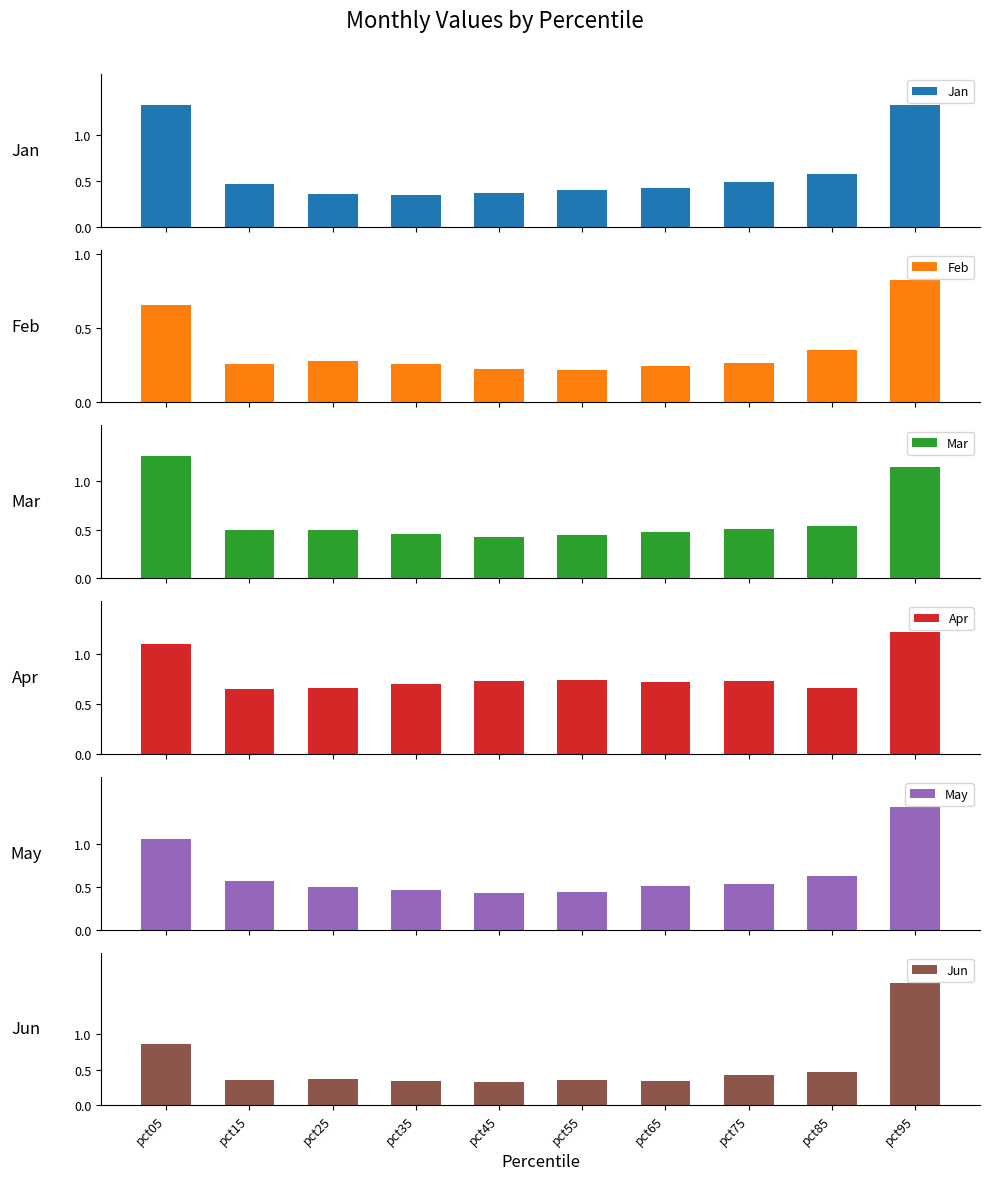

What are all the series names shown in the legend?

Jan, Feb, Mar, Apr, May, Jun